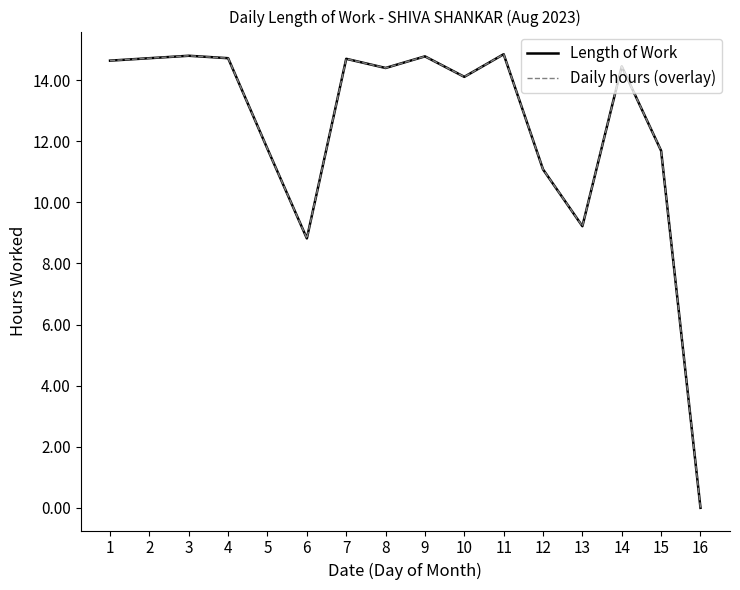

Reading left to right, list all the values displayed in this chart.

Length of Work: 14.6	14.7	14.8	14.7	11.8	8.8	14.7	14.4	14.8	14.1	14.8	11.1	9.2	14.4	11.7	0.0
Daily hours (overlay): 14.6	14.7	14.8	14.7	11.8	8.8	14.7	14.4	14.8	14.1	14.8	11.1	9.2	14.4	11.7	0.0